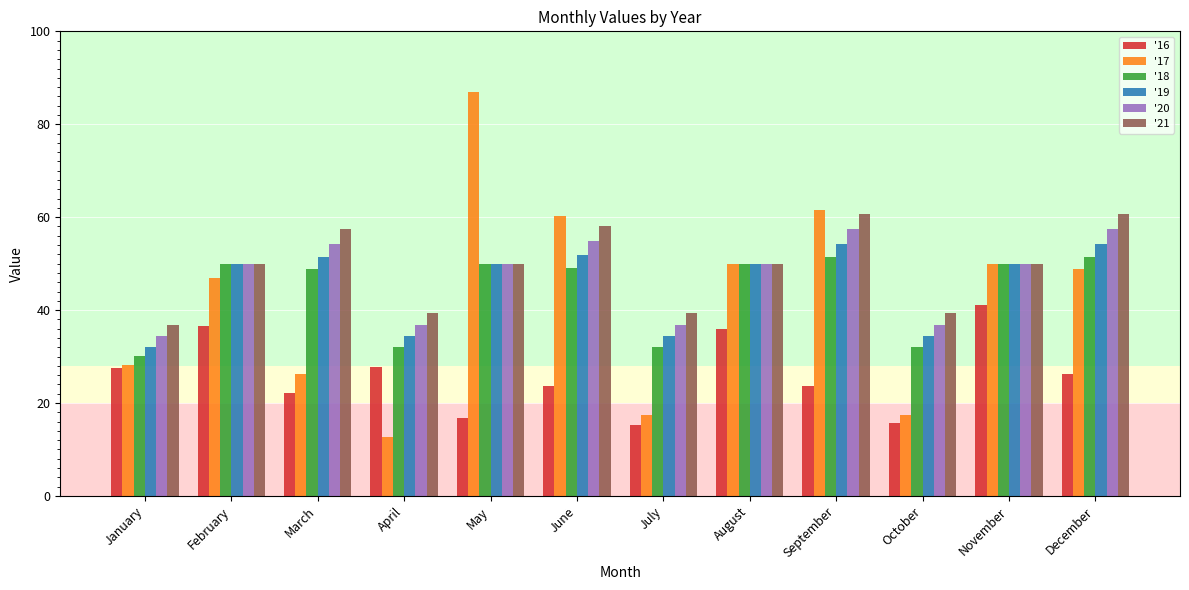

How many groups of bars are there?

12